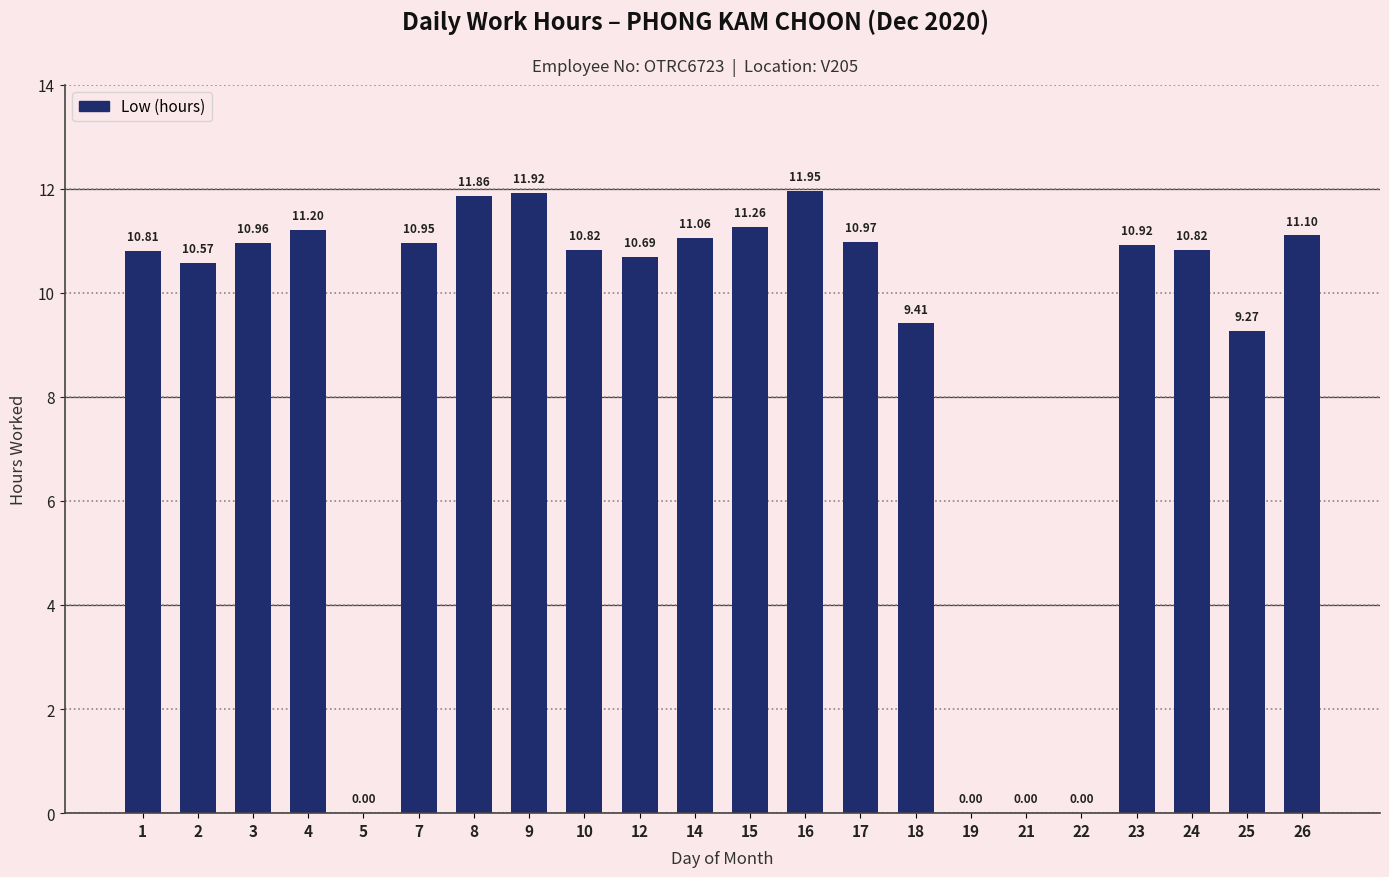

What is the change in value from 7 to 12?

-0.3